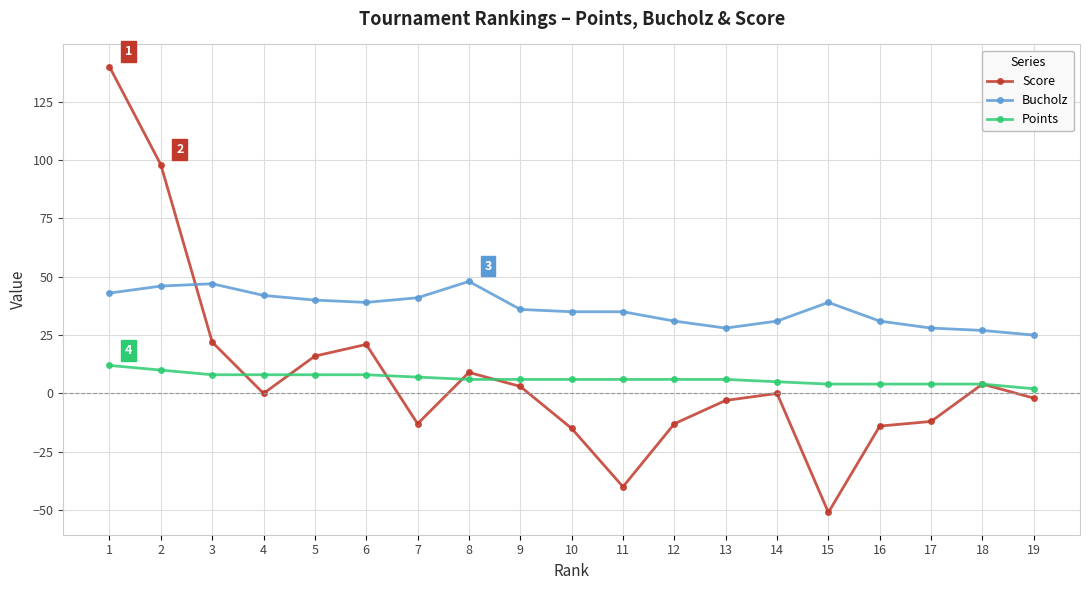

What is the greatest value displayed?

140